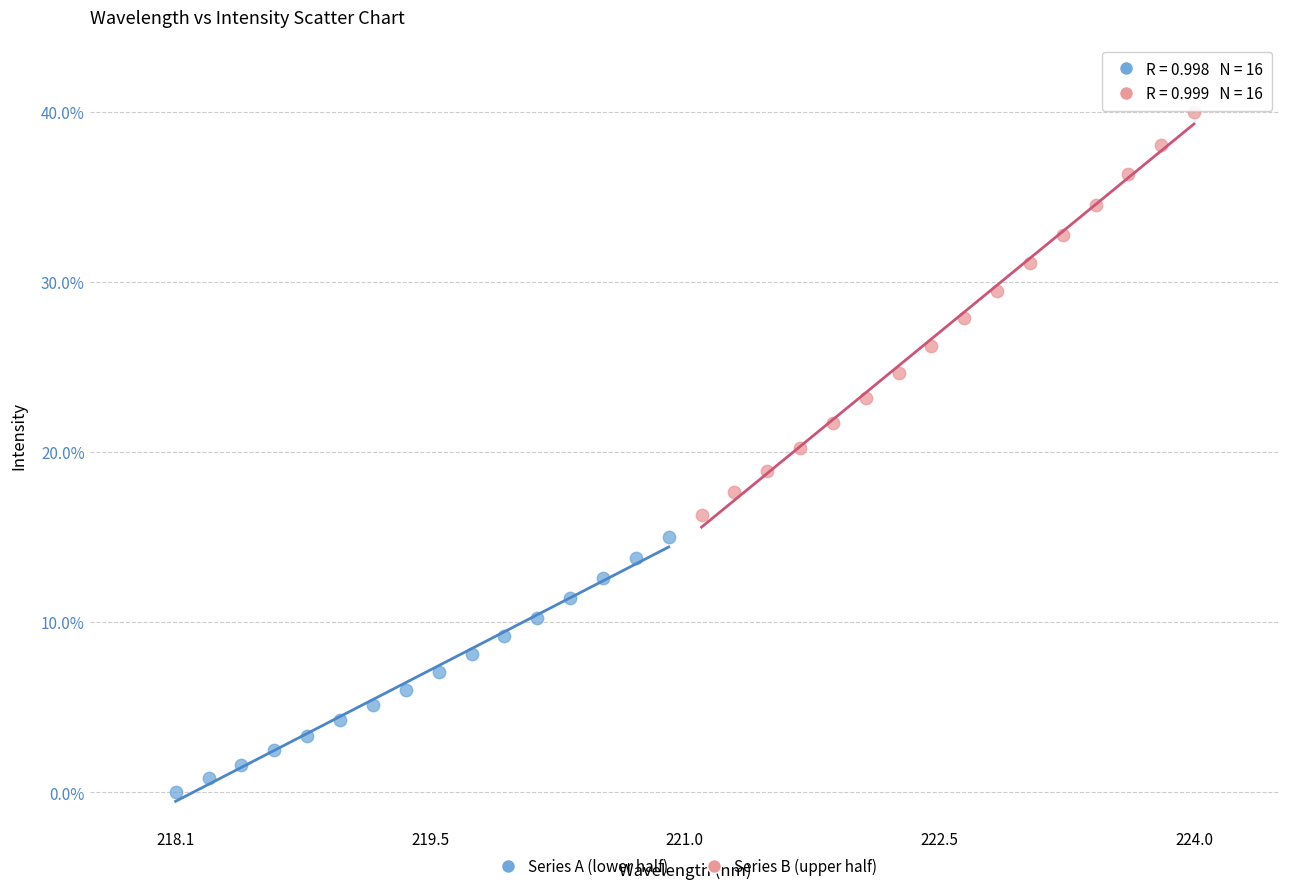

Which series has the widest spread of Y values?

Series B (upper half)